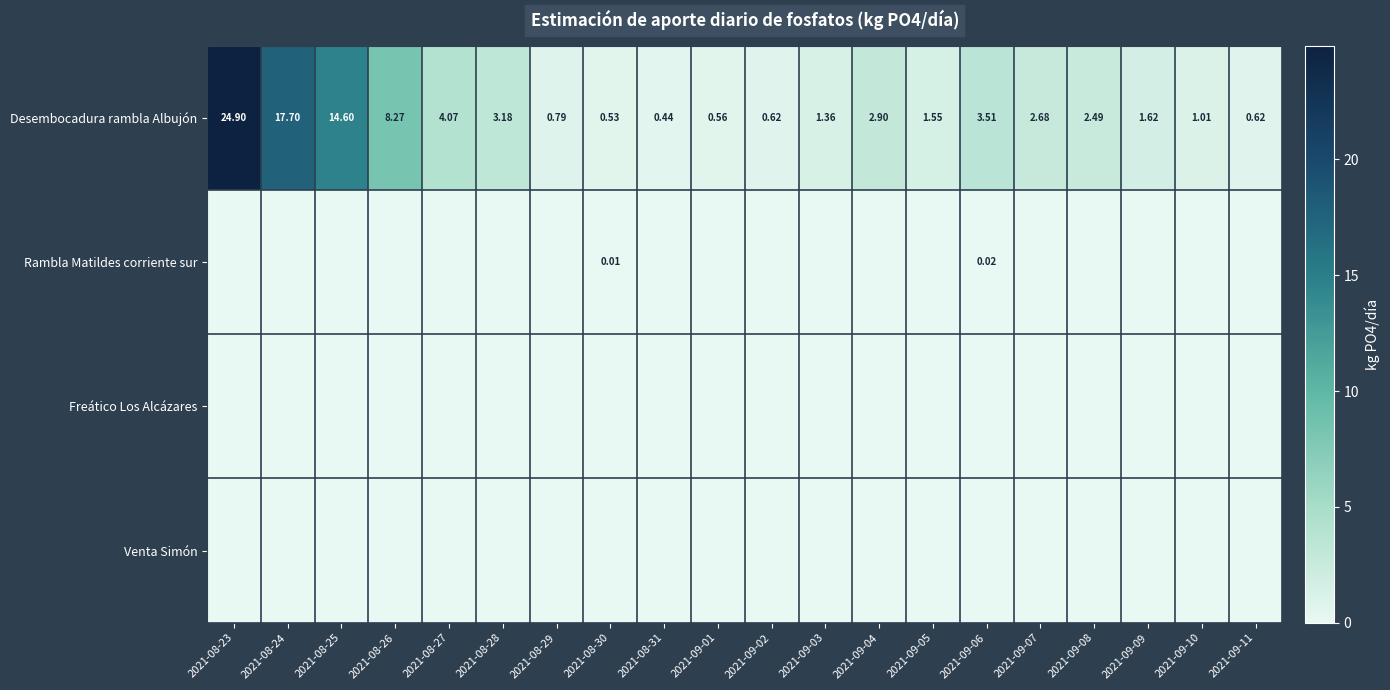

Rank the series by their maximum value, from lowest to highest.

Freático Los Alcázares, Venta Simón, Rambla Matildes corriente sur, Desembocadura rambla Albujón